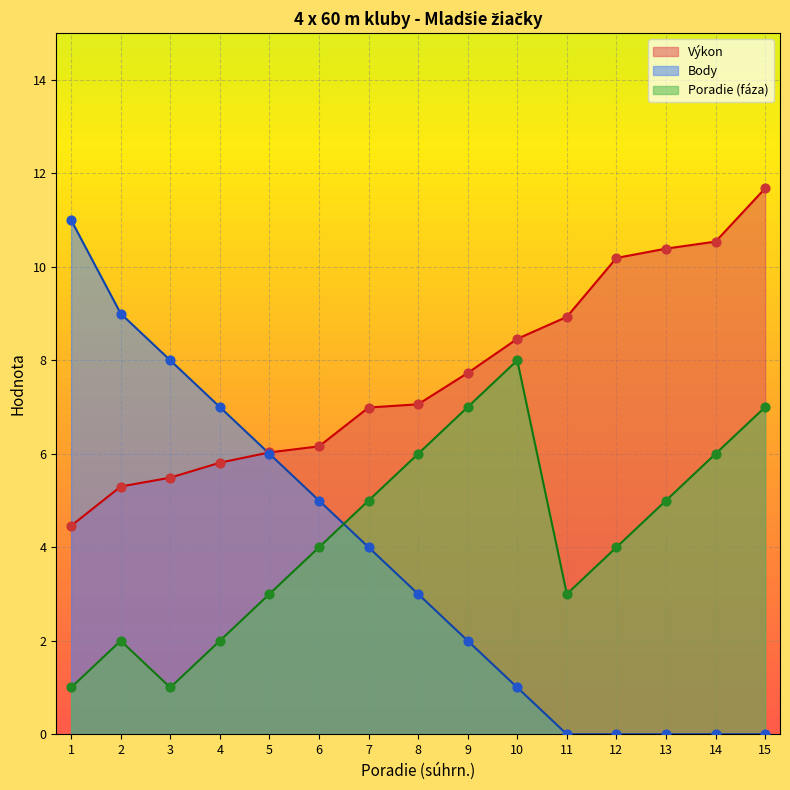

Is the value of Poradie (fáza) at 15 greater than the value of Body at 1?

No